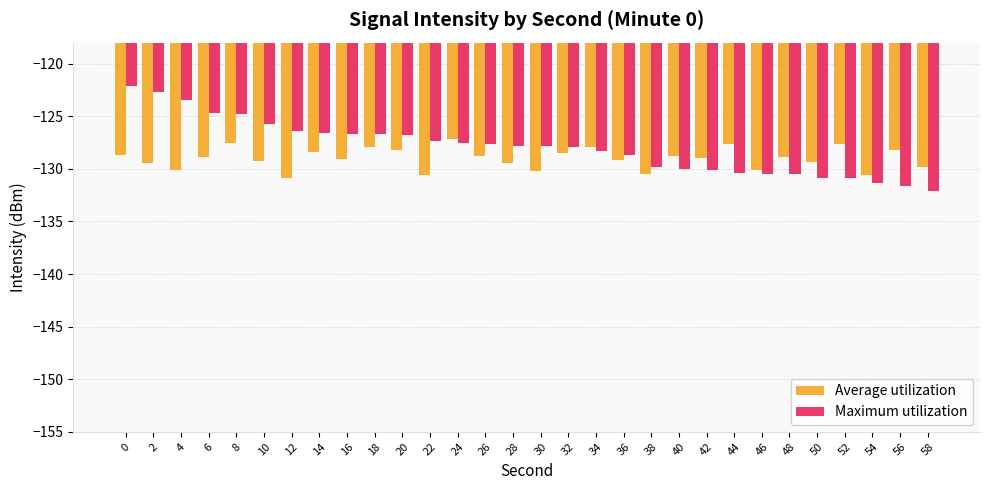

Between 16 and 56, which series saw the biggest shift?

Maximum utilization